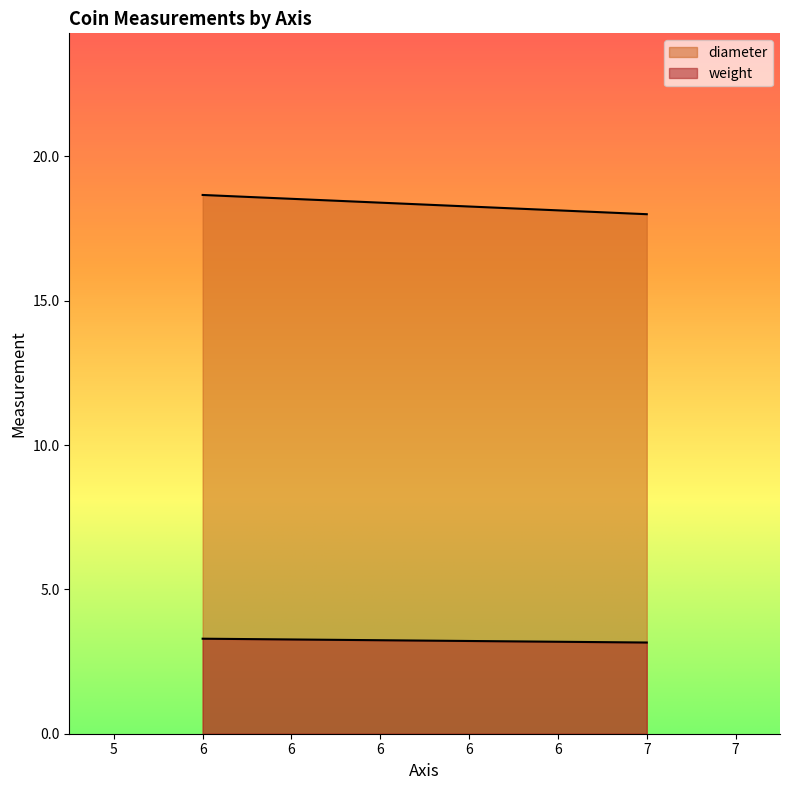

What is the greatest value displayed?

18.7